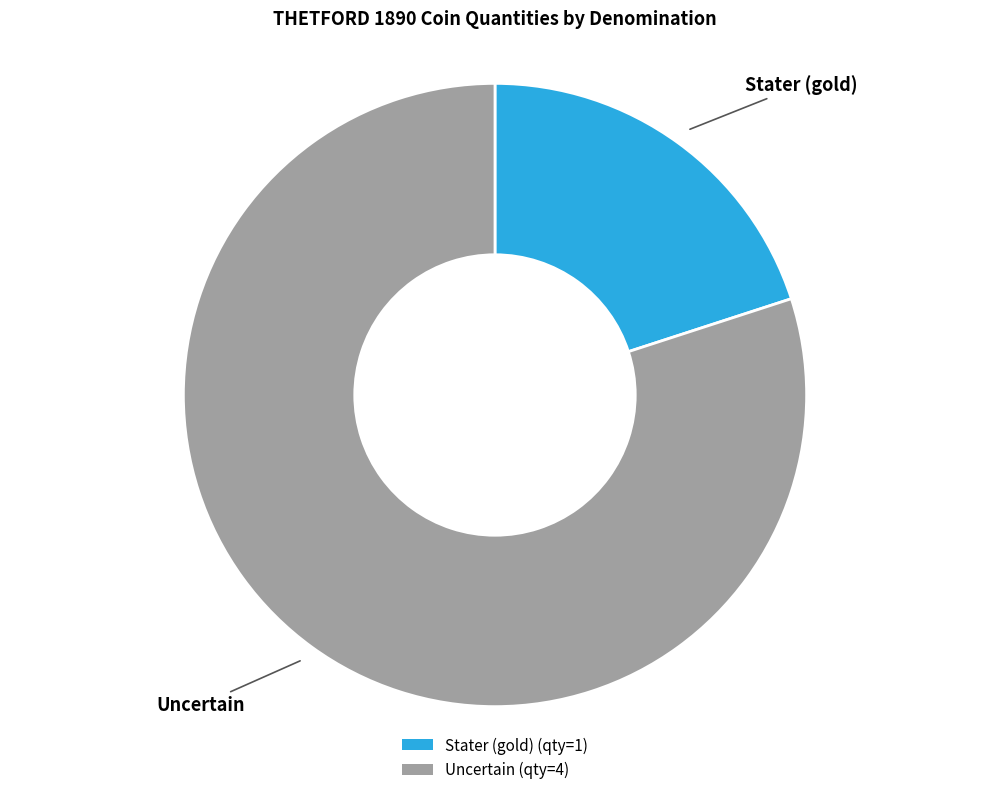

Which has a higher value, Uncertain or Stater (gold)?

Uncertain